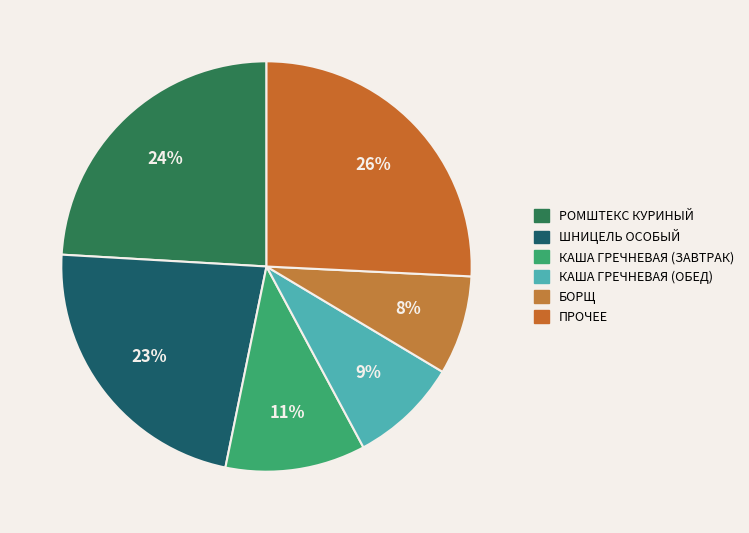

Count the number of slices in the pie.

6